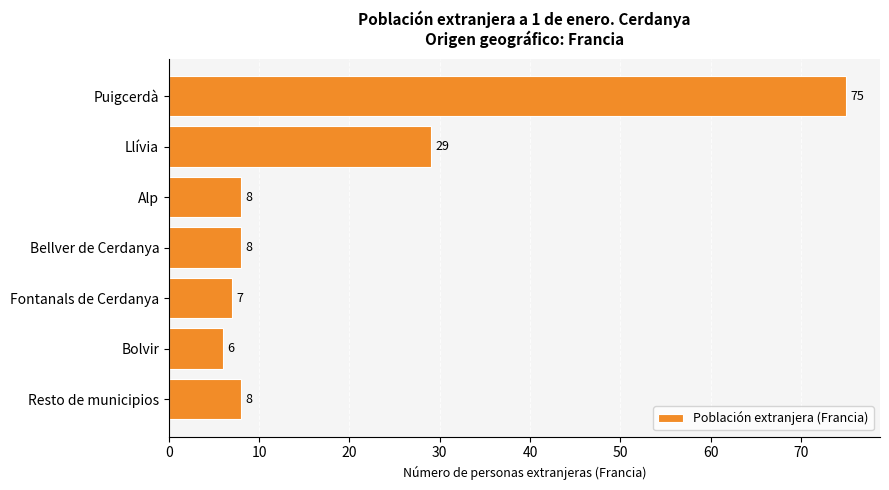

Is it true that the value at Puigcerdà is 75?

True